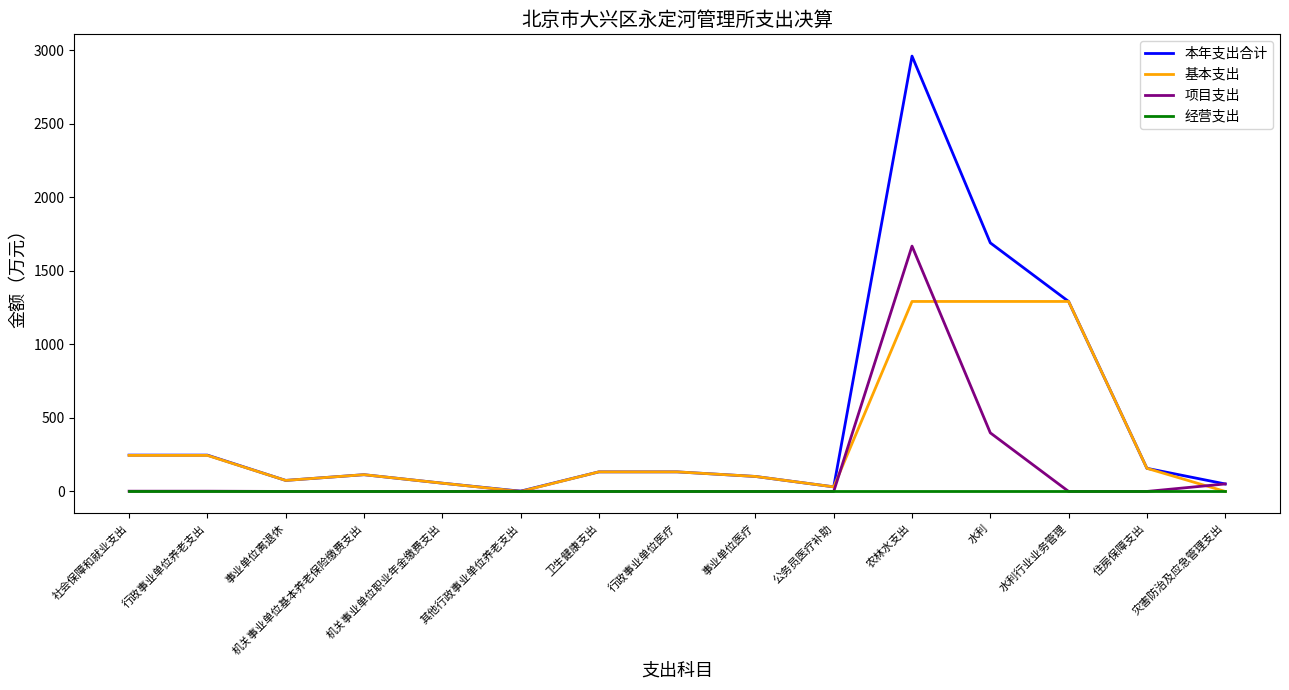

What is the maximum value for 项目支出?

1668.6